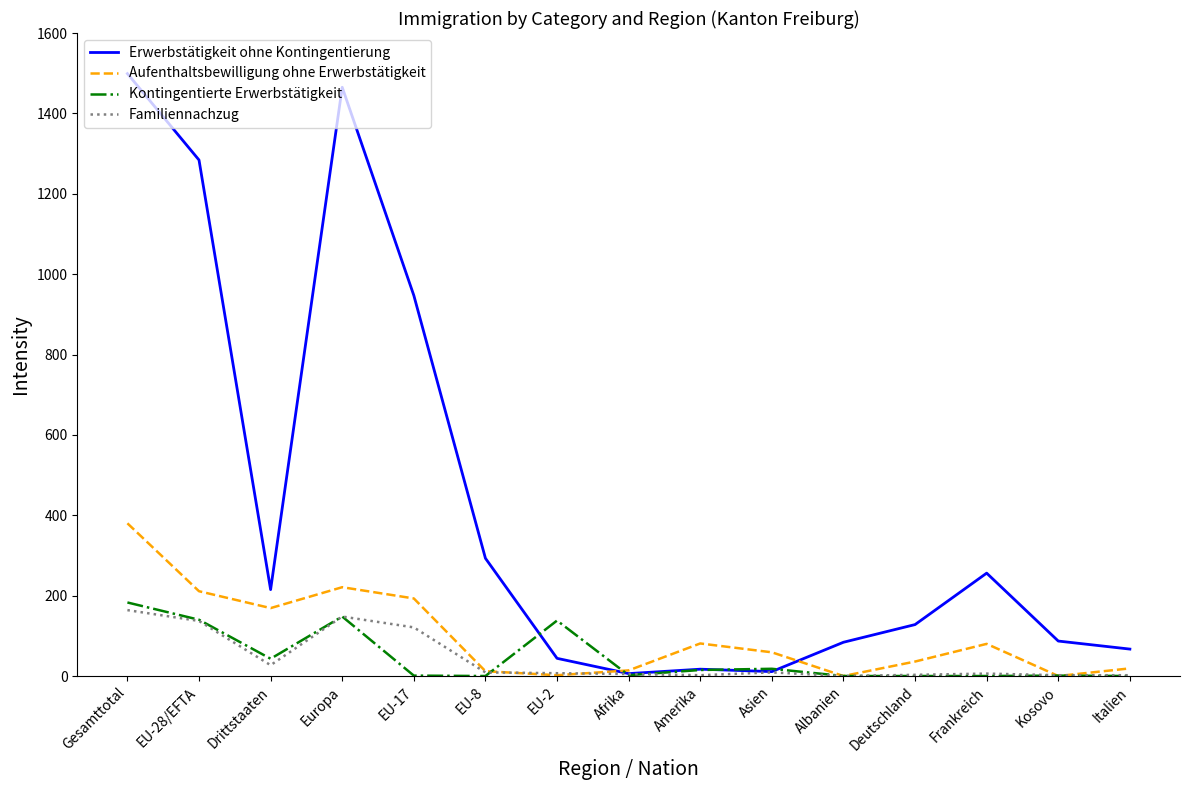

True or false: Familiennachzug and Kontingentierte Erwerbstätigkeit intersect in this chart.

True